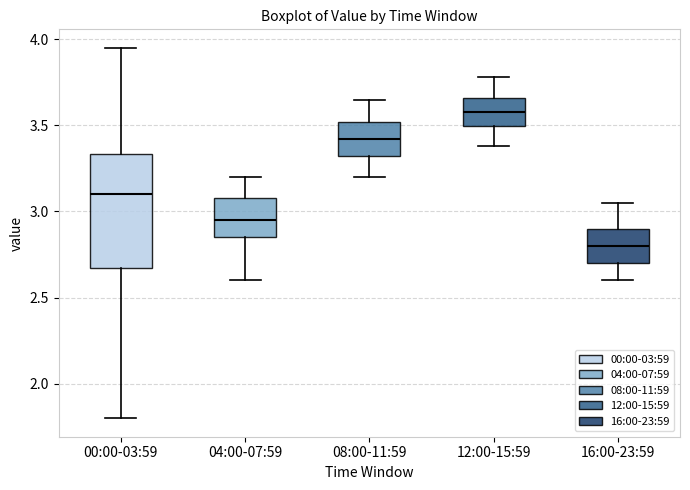

Where does the upper whisker of the box for 00:00-03:59 end on the y-axis? The values are not printed on the chart, so give them approximately, as read against the axis.

3.95